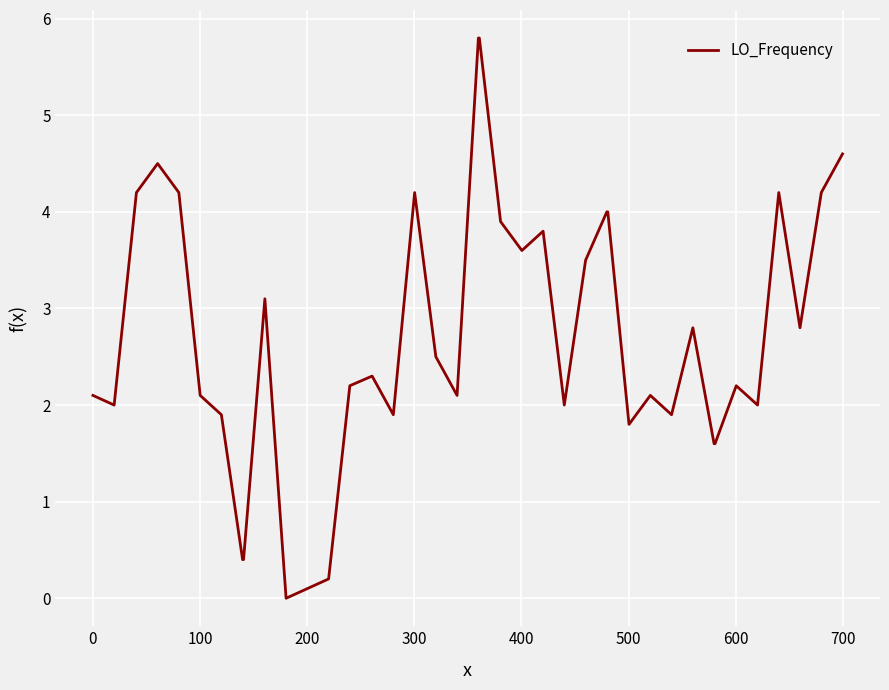

What is the difference between the maximum and minimum values?

5.8